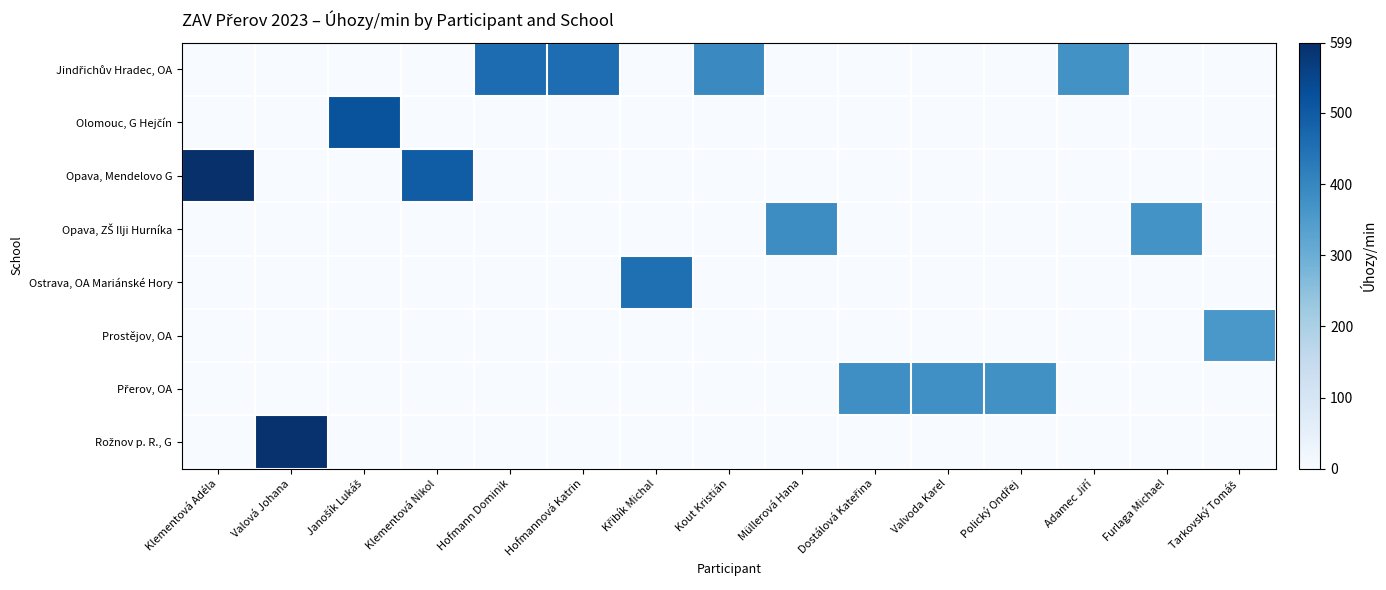

How many series are shown in this chart?

8